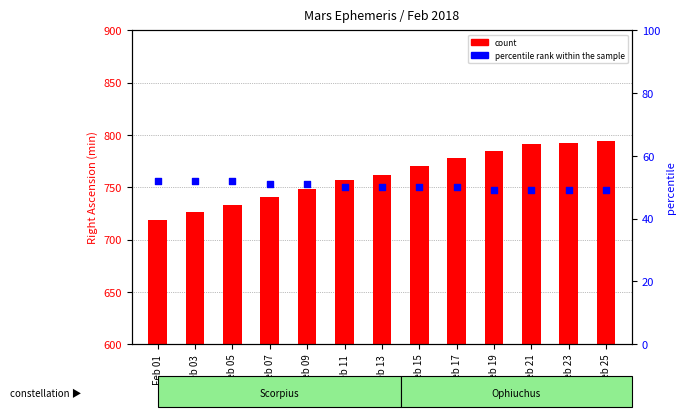

What is the total value across all series at Feb 03?

778